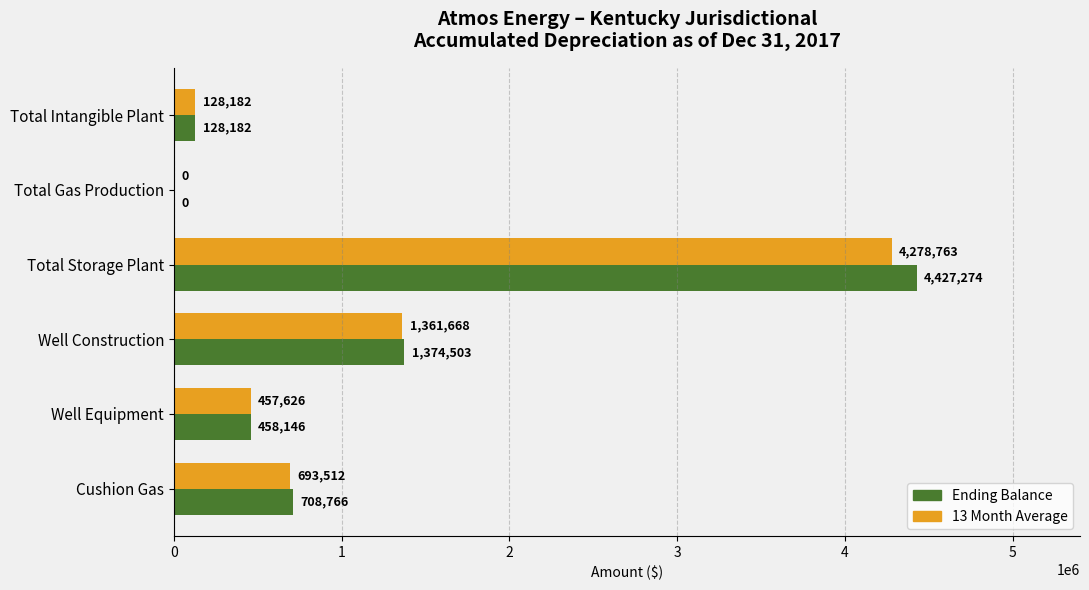

Which category has the highest value across all series?

Total Storage Plant